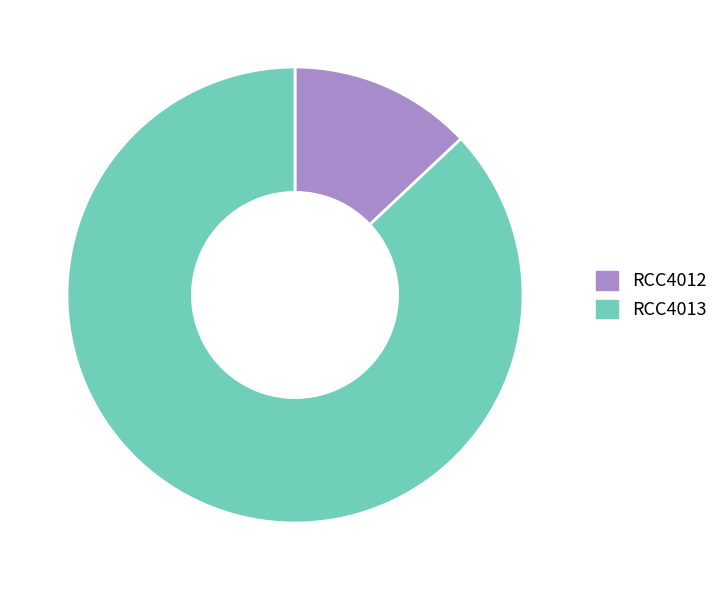

Which slice is the largest?

RCC4013